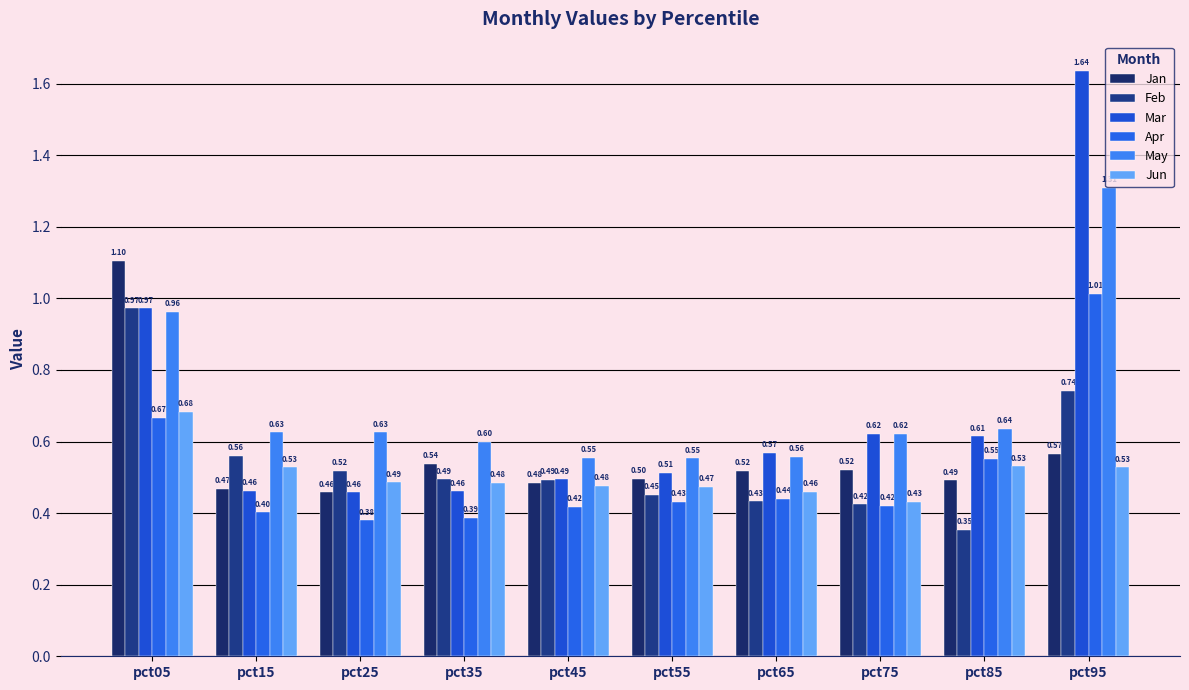

Are the bars grouped side by side (vs. stacked)?

Yes